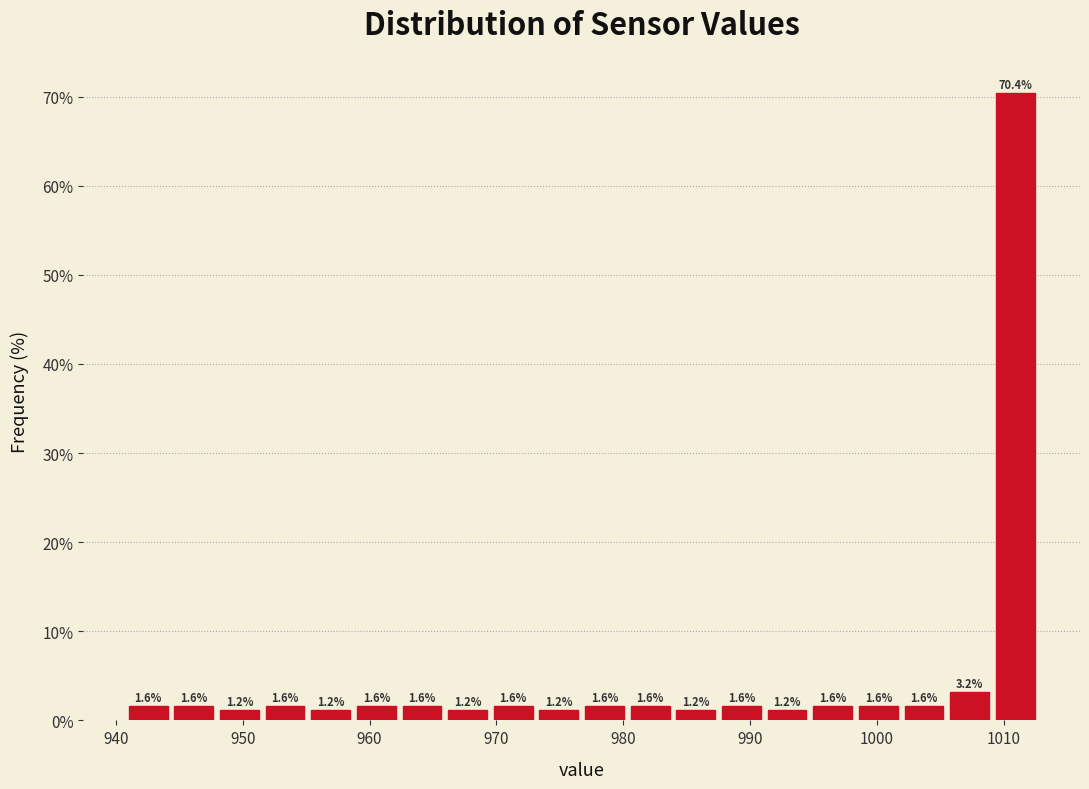

Around what value on the x-axis is the tallest bar? Give the approximate position of its centre, as read against the axis.

1011